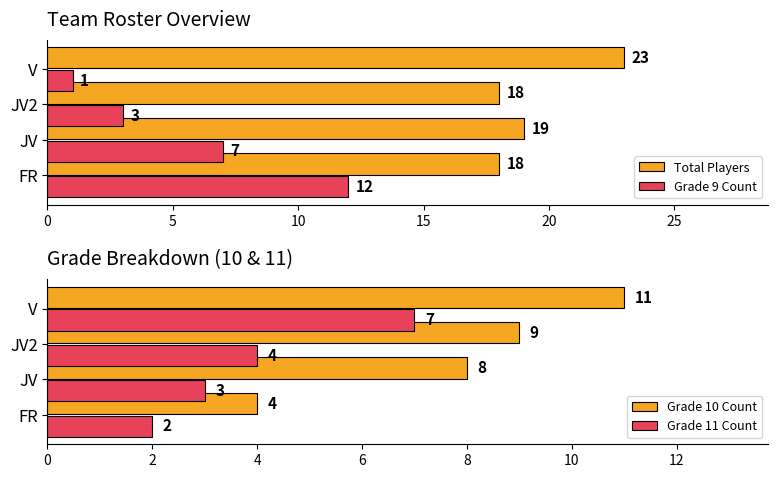

At which label is Grade 9 Count closest to 6?

JV